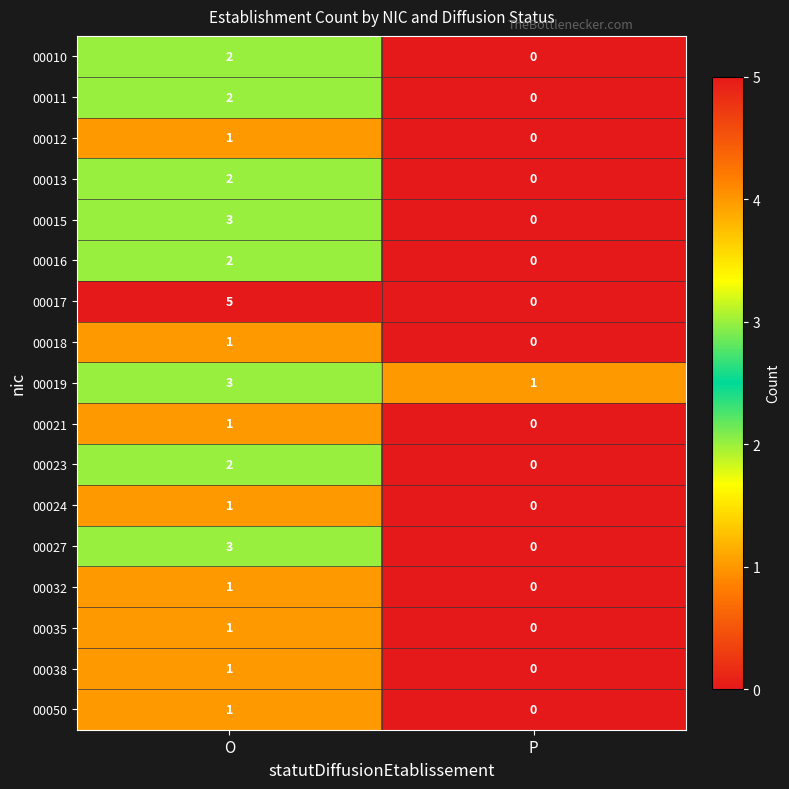

The value of 00032 at P is -1. True or false?

False